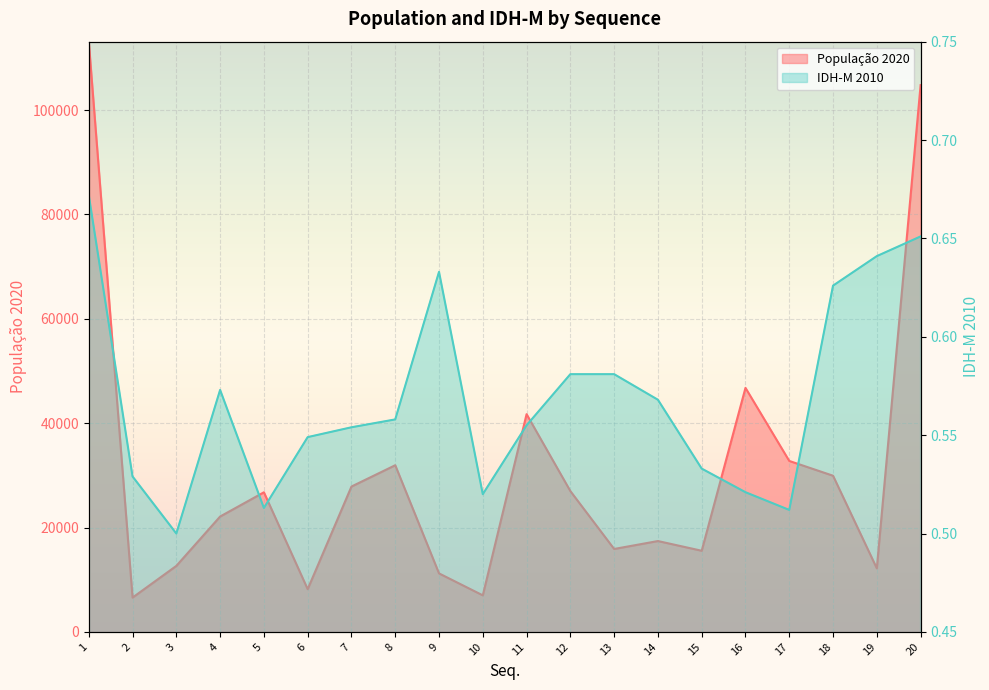

How many IDH-M 2010 values are between 0 and 1?

20